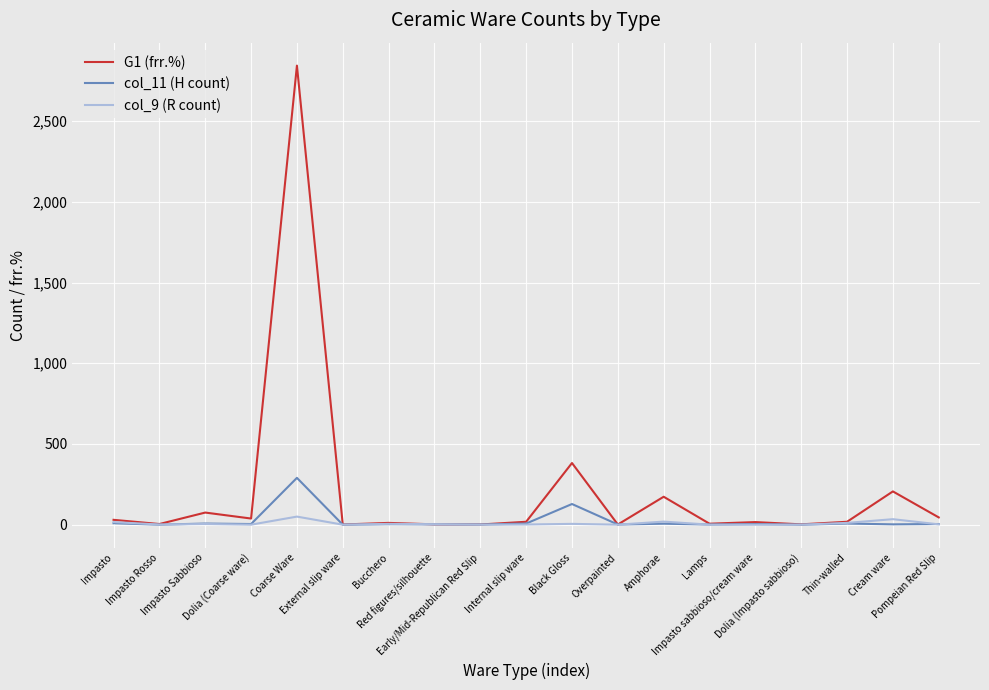

At which category is the sum across all series the highest?

Coarse Ware